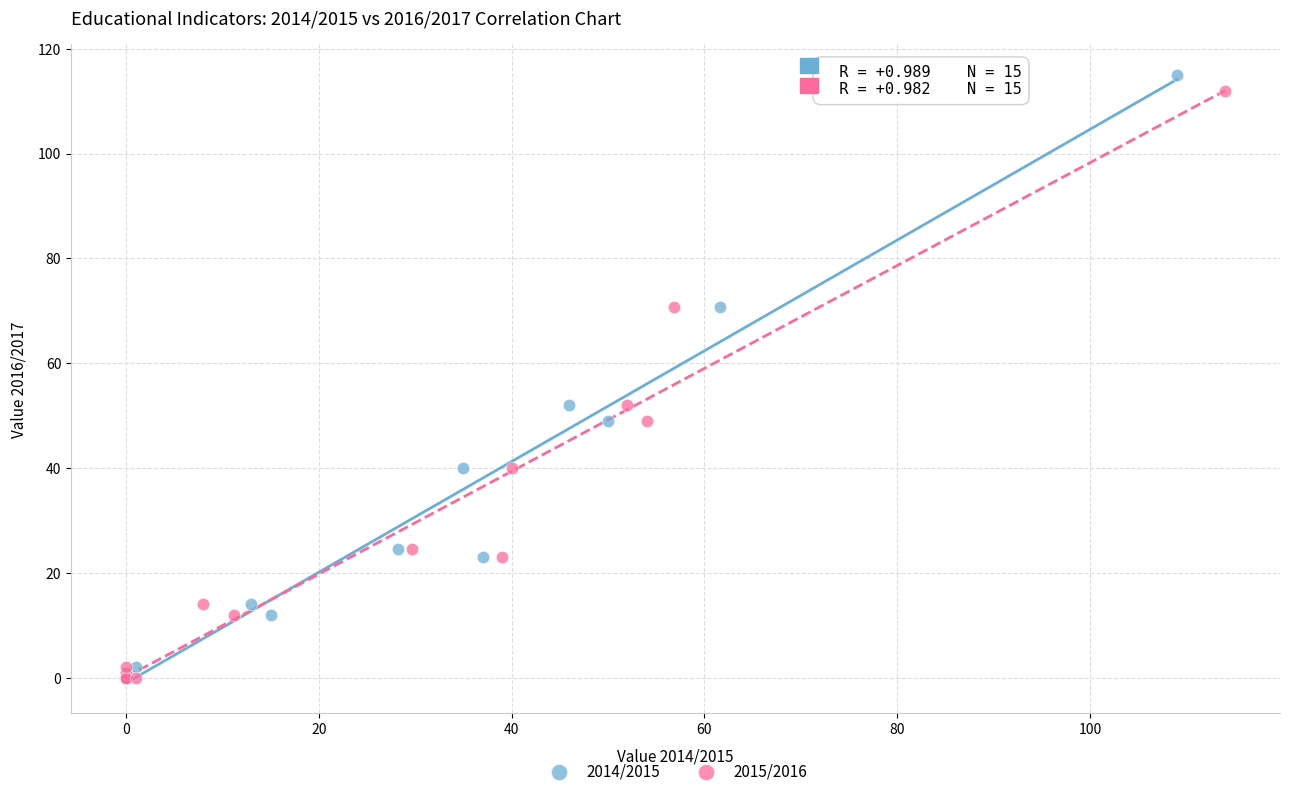

Which series has the widest spread of Y values?

2014/2015